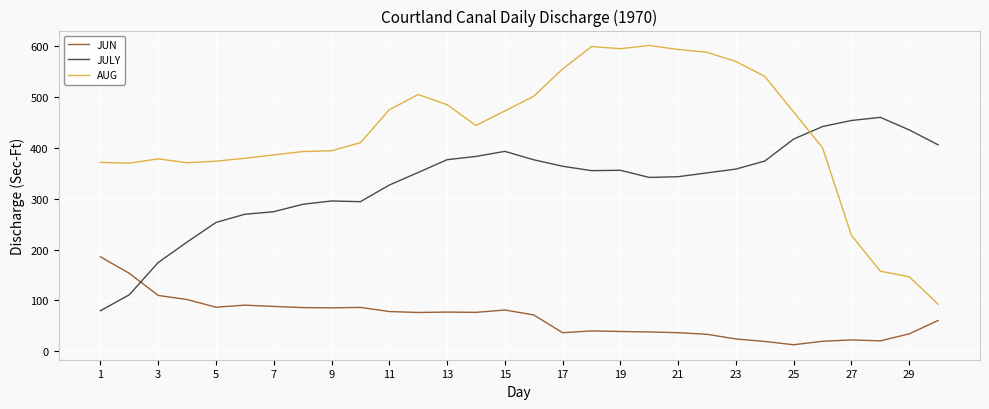

Which series ends up on top after the final intersection of AUG and JULY?

JULY